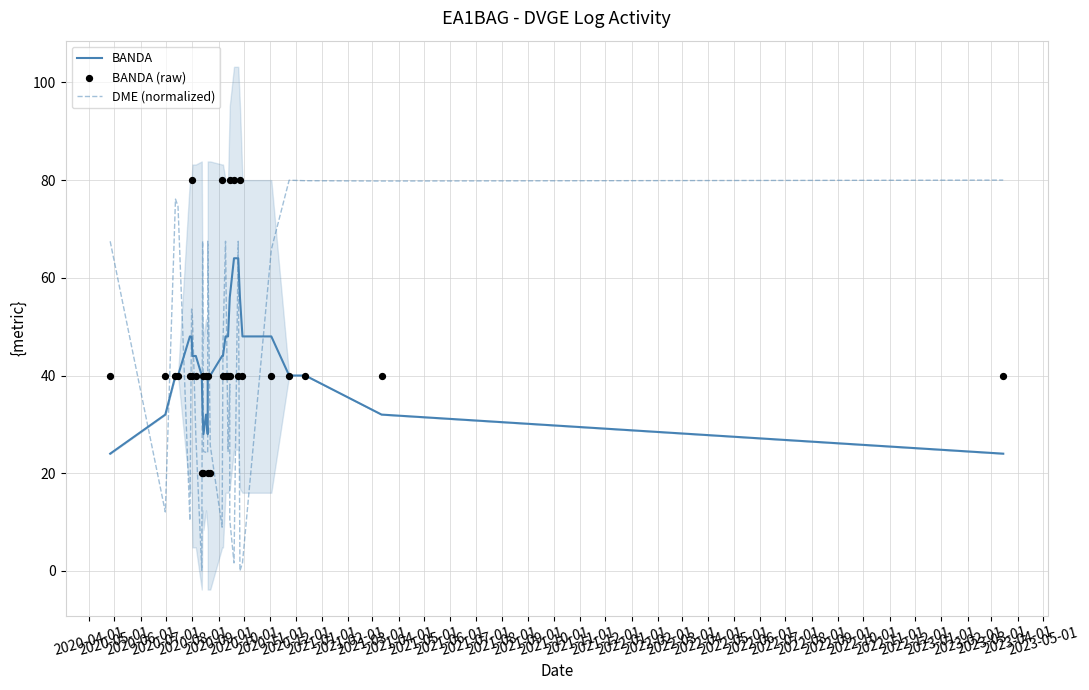

Which series reaches the maximum Y coordinate?

DME (normalized)